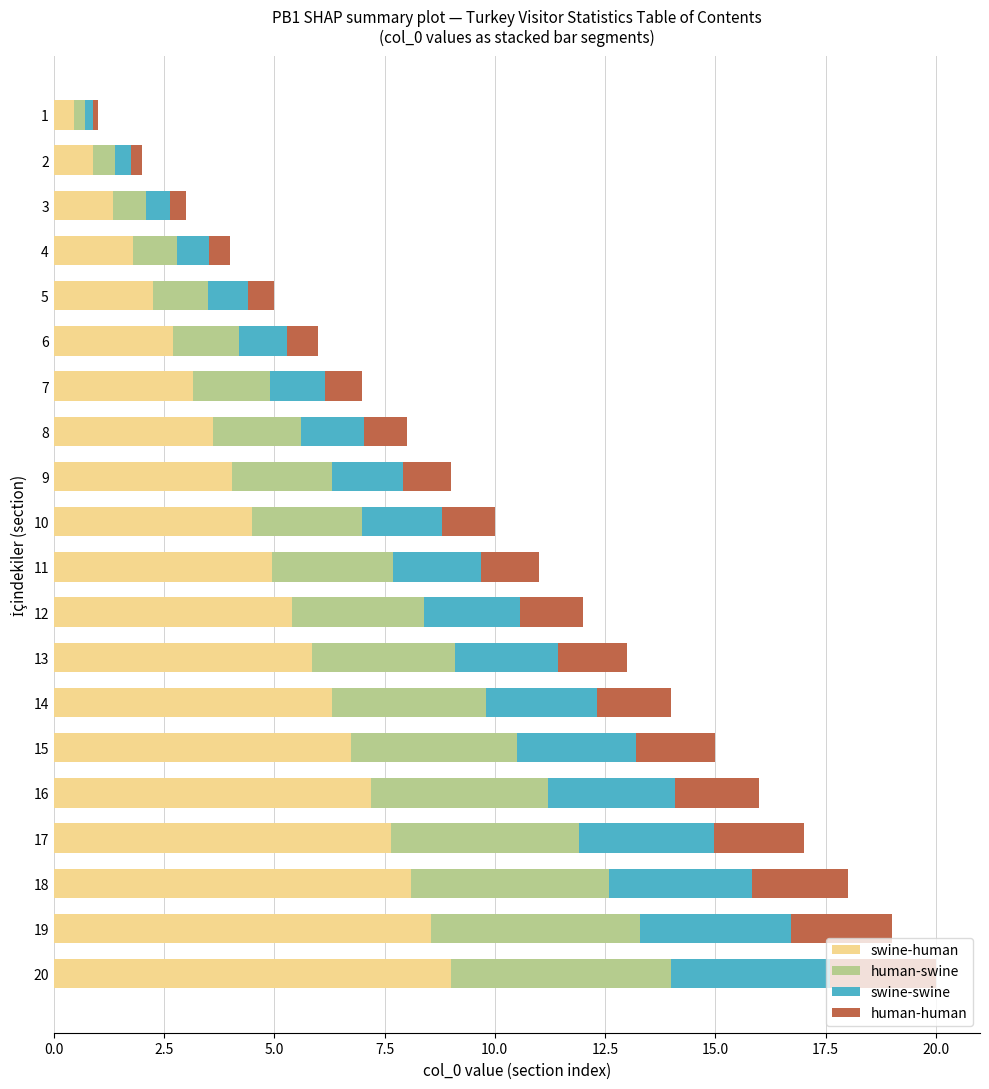

What is the highest value of the swine-human series?

9.0